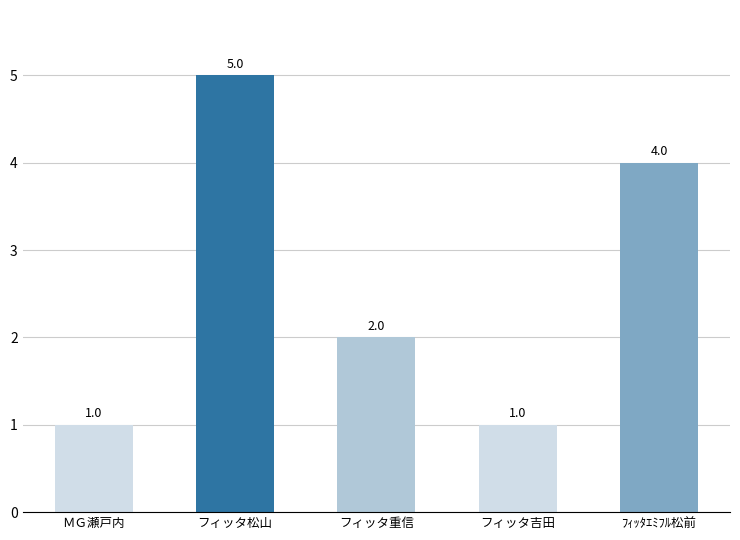

How many categories are shown in the chart?

5